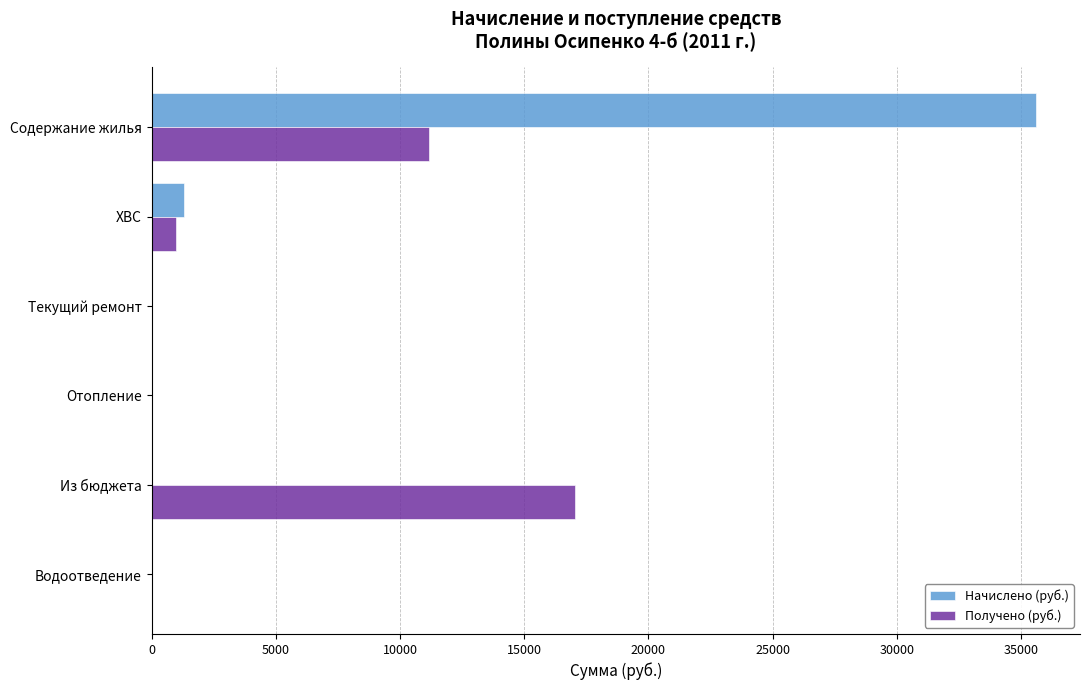

Is it true that Получено (руб.) equals 11147.8 at Содержание жилья?

True